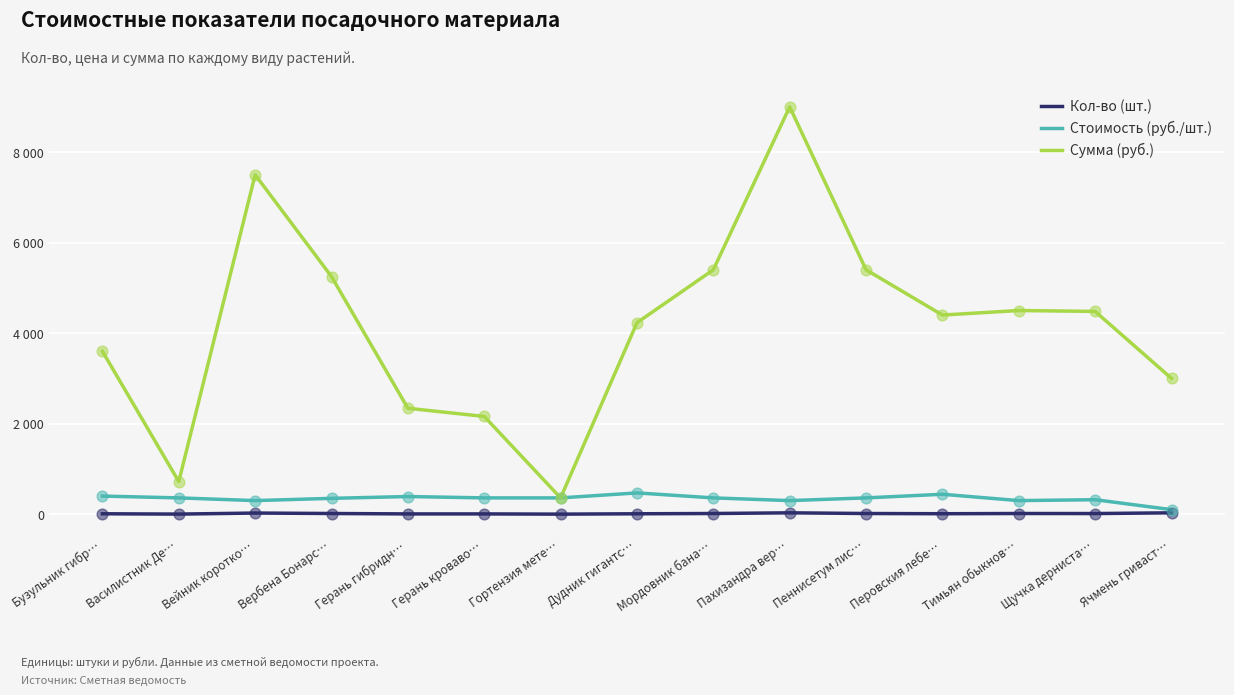

What are all the series names shown in the legend?

Кол-во (шт.), Стоимость (руб./шт.), Сумма (руб.)